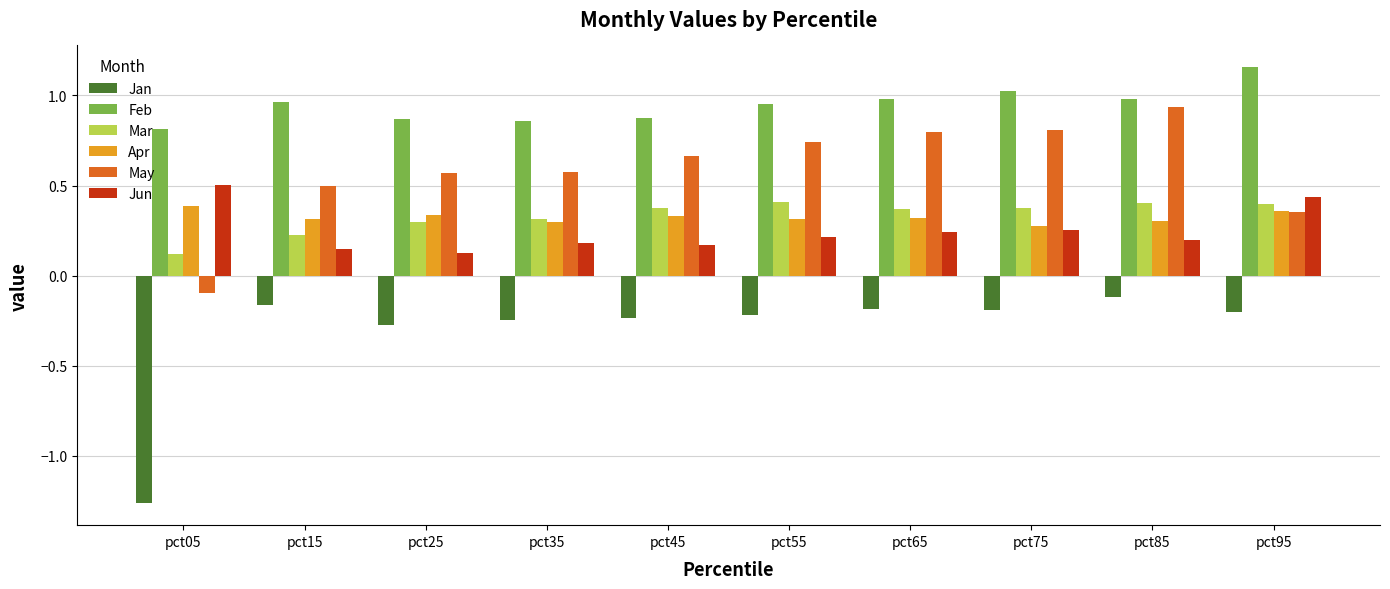

What is the sum of all Feb values?

9.5